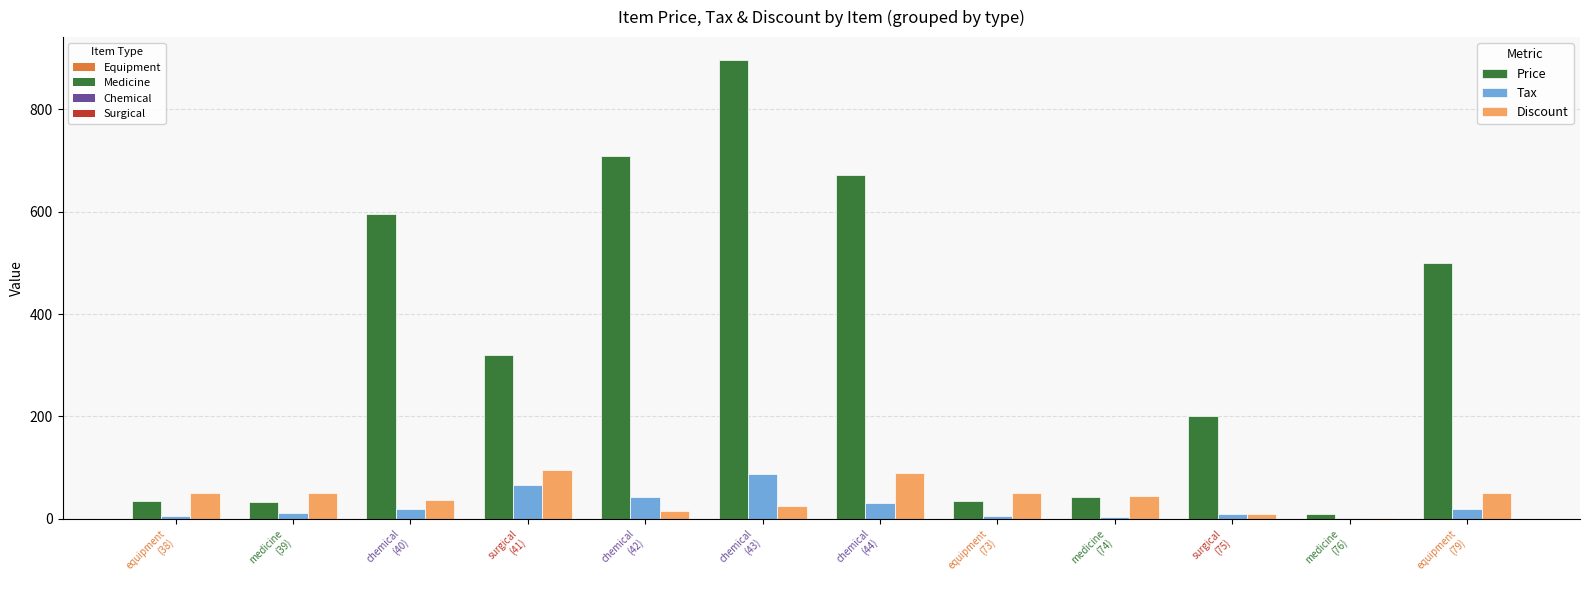

What is the greatest value displayed?

896